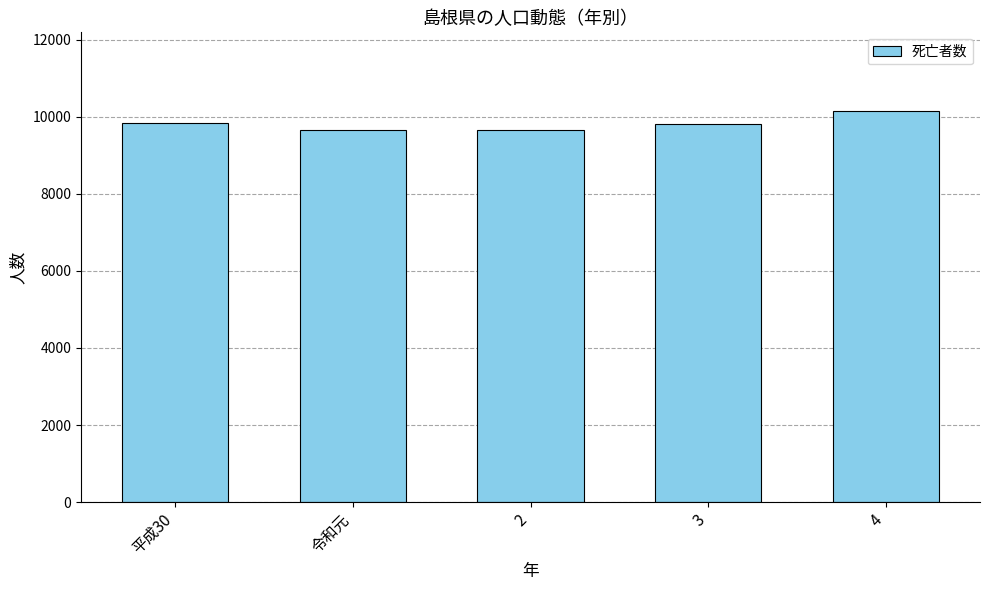

Is it true that the value at 3 is 6697?

False